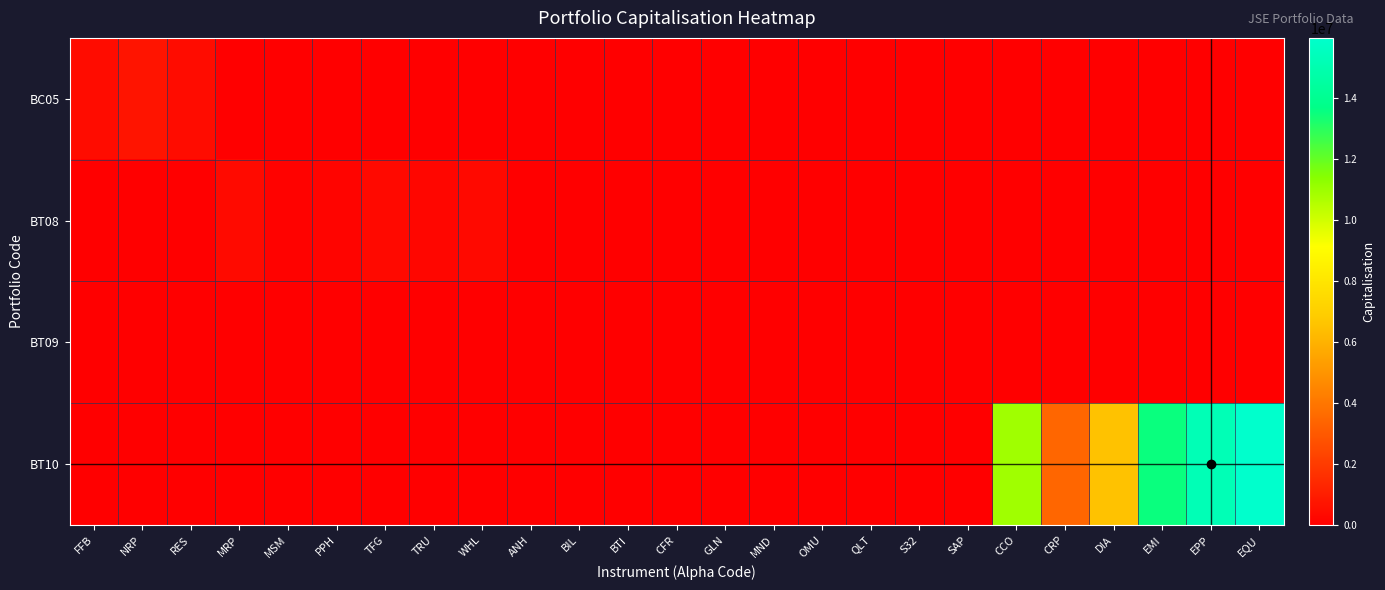

Reading left to right, list all the values displayed in this chart.

BC05: FFB=407640.0	NRP=716407.0	RES=425841.5	MRP=0.0	MSM=0.0	PPH=0.0	TFG=0.0	TRU=0.0	WHL=0.0	ANH=0.0	BIL=0.0	BTI=0.0	CFR=0.0	GLN=0.0	MND=0.0	OMU=0.0	QLT=0.0	S32=0.0	SAP=0.0	CCO=0.0	CRP=0.0	DIA=0.0	EMI=0.0	EPP=0.0	EQU=0.0
BT08: FFB=0.0	NRP=0.0	RES=0.0	MRP=360126.1	MSM=118244.8	PPH=172214.3	TFG=315197.0	TRU=249747.9	WHL=316860.8	ANH=0.0	BIL=0.0	BTI=0.0	CFR=0.0	GLN=0.0	MND=0.0	OMU=0.0	QLT=0.0	S32=0.0	SAP=0.0	CCO=0.0	CRP=0.0	DIA=0.0	EMI=0.0	EPP=0.0	EQU=0.0
BT09: FFB=0.0	NRP=0.0	RES=0.0	MRP=0.0	MSM=0.0	PPH=0.0	TFG=0.0	TRU=0.0	WHL=0.0	ANH=27936.0	BIL=30428.3	BTI=33385.3	CFR=27388.9	GLN=27213.2	MND=29956.2	OMU=18246.2	QLT=5752.7	S32=31208.3	SAP=30387.1	CCO=0.0	CRP=0.0	DIA=0.0	EMI=0.0	EPP=0.0	EQU=0.0
BT10: FFB=0.0	NRP=0.0	RES=0.0	MRP=0.0	MSM=0.0	PPH=0.0	TFG=0.0	TRU=0.0	WHL=0.0	ANH=0.0	BIL=0.0	BTI=0.0	CFR=0.0	GLN=0.0	MND=0.0	OMU=0.0	QLT=0.0	S32=0.0	SAP=0.0	CCO=10933380.0	CRP=3454880.0	DIA=6537615.0	EMI=13522236.0	EPP=15260320.0	EQU=15984850.0